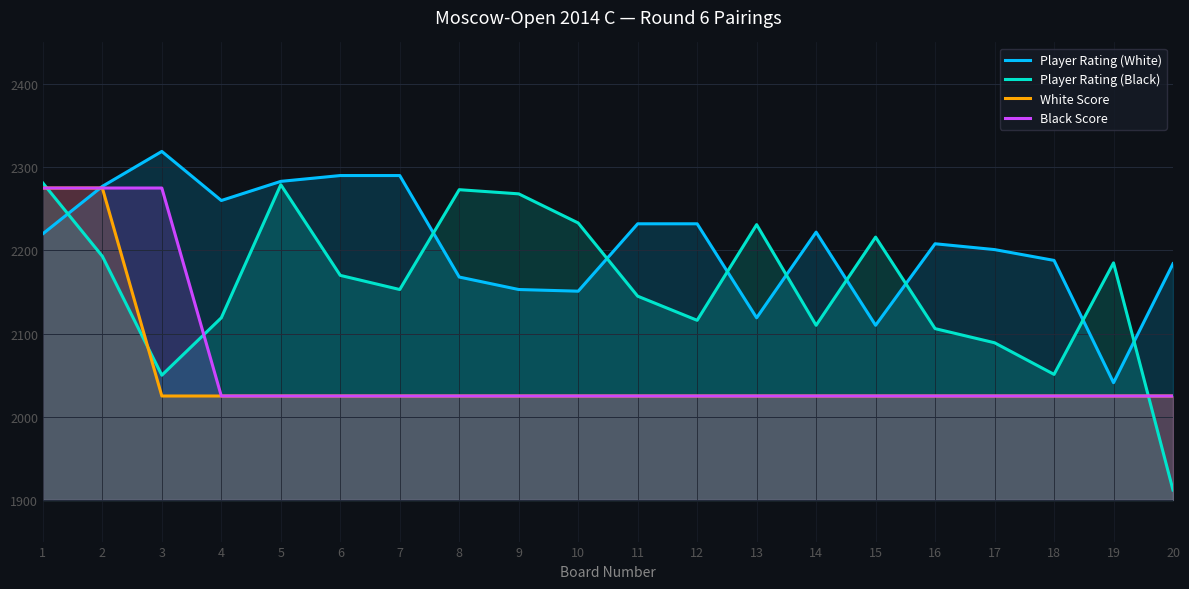

At which label does Black Score reach its peak?

1